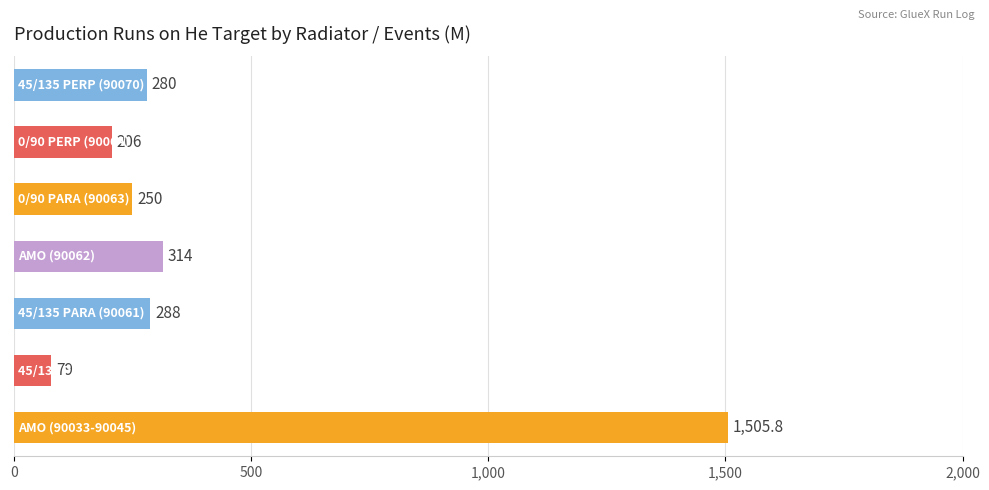

What is the difference between the second highest and minimum values?

235.0